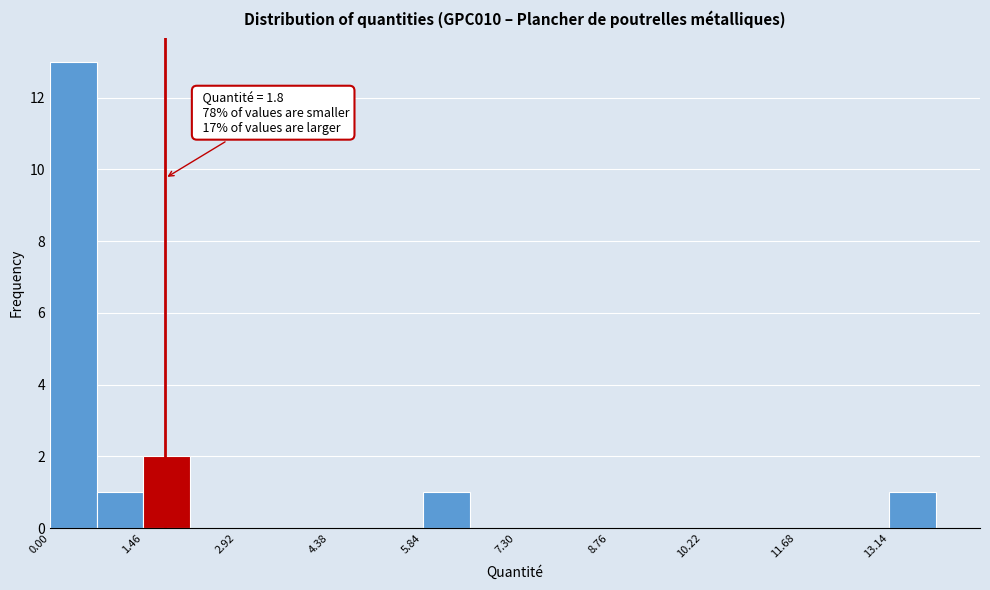

Read against the x-axis, roughly where is the centre of the tallest bar?

0.4